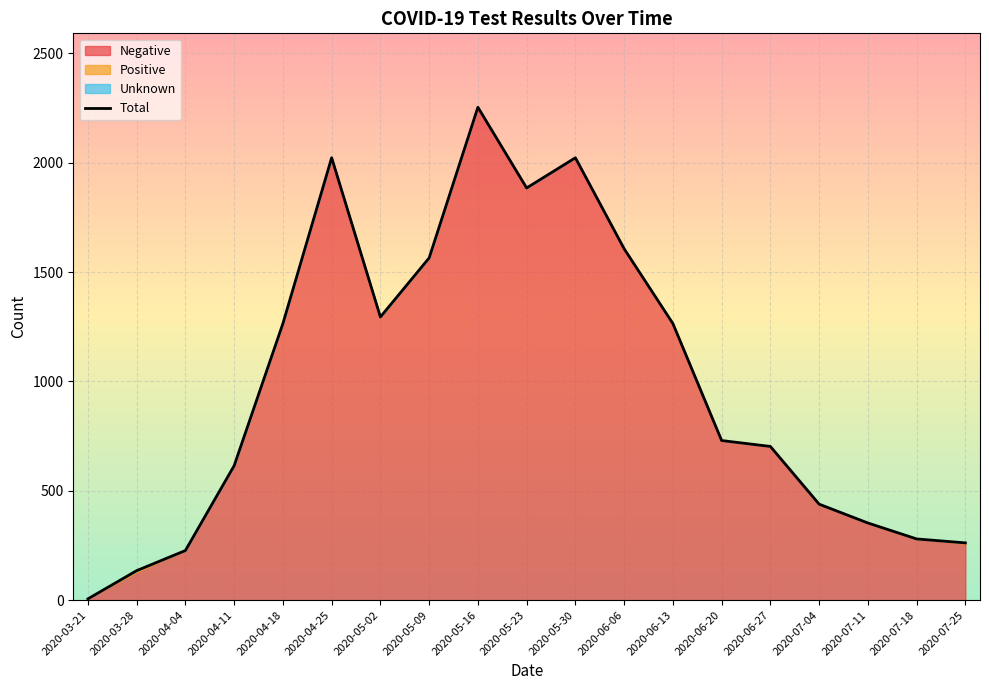

Rank the categories by value from highest to lowest.

2020-05-16, 2020-04-25, 2020-05-30, 2020-05-23, 2020-06-06, 2020-05-09, 2020-05-02, 2020-04-18, 2020-06-13, 2020-06-20, 2020-06-27, 2020-04-11, 2020-07-04, 2020-07-11, 2020-07-18, 2020-07-25, 2020-04-04, 2020-03-28, 2020-03-21